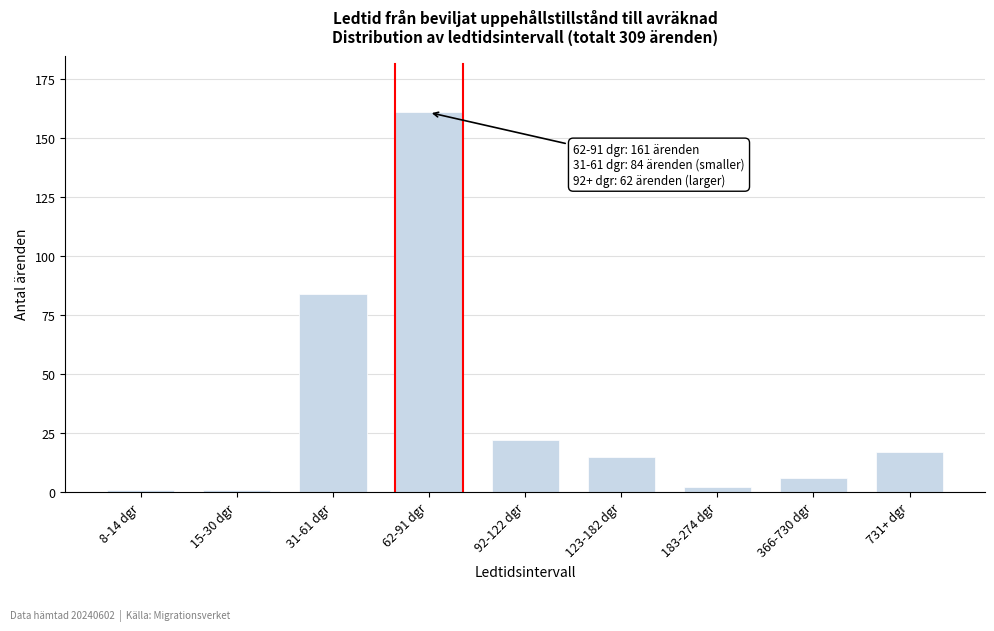

Reading left to right, extract all data points from this chart.

1	1	84	161	22	15	2	6	17